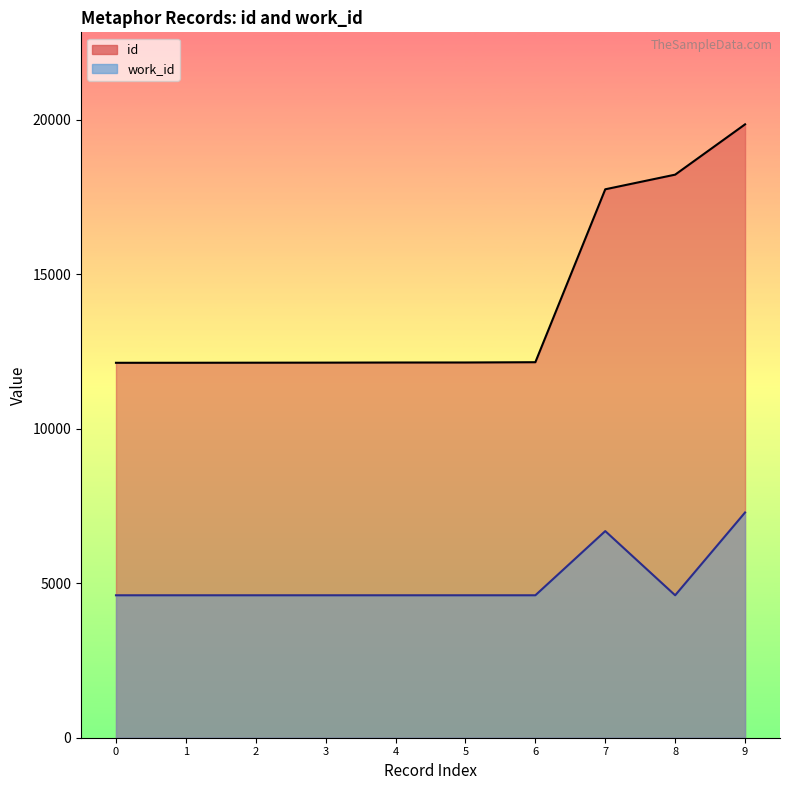

True or false: id and work_id intersect in this chart.

False